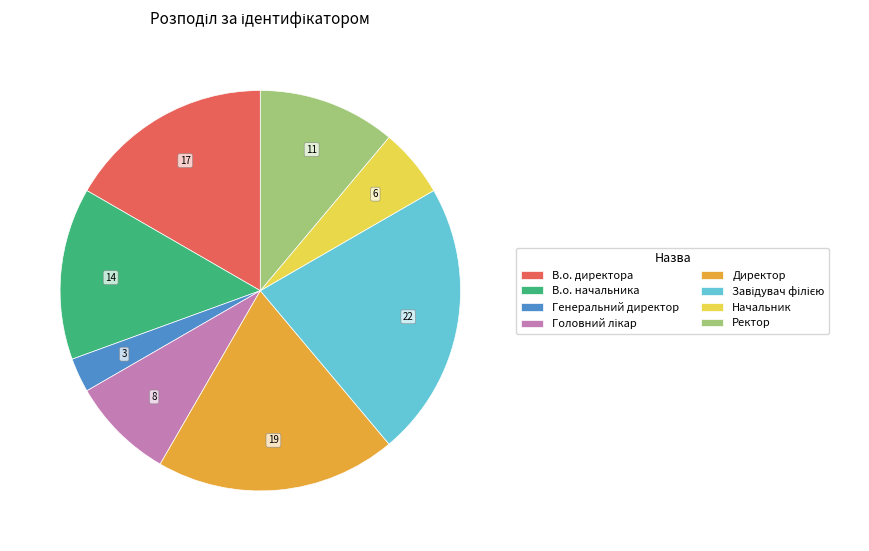

Which has a higher value, Генеральний директор or В.о. директора?

В.о. директора